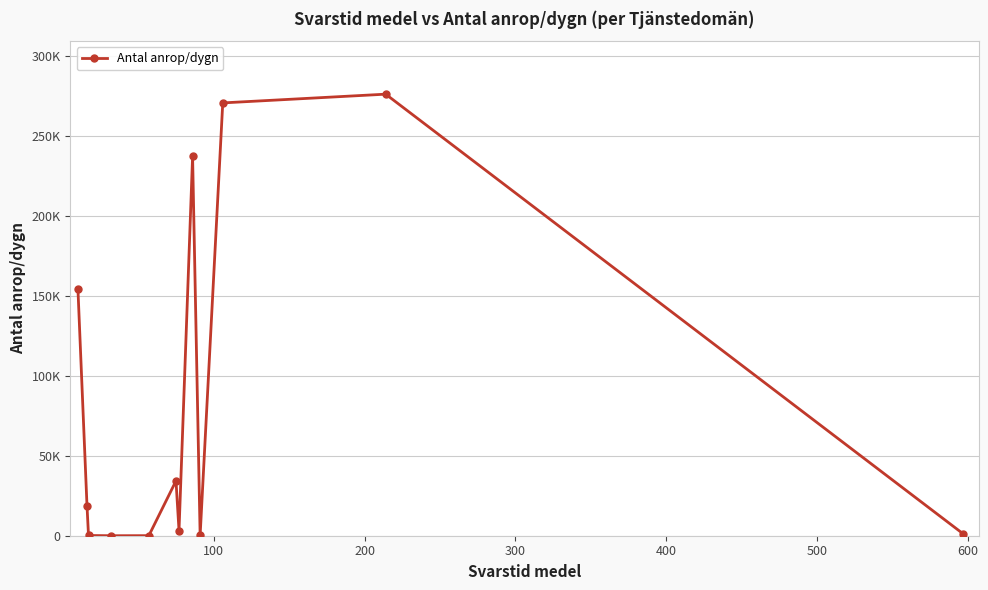

What is the difference between the second highest and minimum values?

270463.7